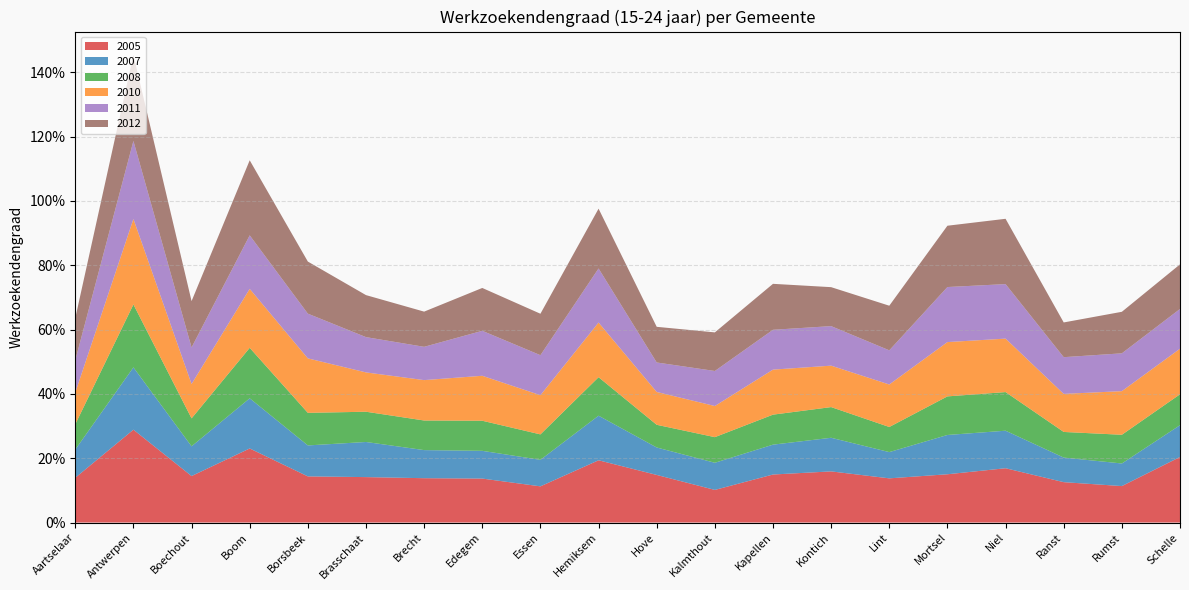

Reading left to right, extract all data points from this chart.

2005: 0.1	0.3	0.1	0.2	0.1	0.1	0.1	0.1	0.1	0.2	0.1	0.1	0.1	0.2	0.1	0.2	0.2	0.1	0.1	0.2
2007: 0.1	0.2	0.1	0.2	0.1	0.1	0.1	0.1	0.1	0.1	0.1	0.1	0.1	0.1	0.1	0.1	0.1	0.1	0.1	0.1
2008: 0.1	0.2	0.1	0.2	0.1	0.1	0.1	0.1	0.1	0.1	0.1	0.1	0.1	0.1	0.1	0.1	0.1	0.1	0.1	0.1
2010: 0.1	0.3	0.1	0.2	0.2	0.1	0.1	0.1	0.1	0.2	0.1	0.1	0.1	0.1	0.1	0.2	0.2	0.1	0.1	0.1
2011: 0.1	0.2	0.1	0.2	0.1	0.1	0.1	0.1	0.1	0.2	0.1	0.1	0.1	0.1	0.1	0.2	0.2	0.1	0.1	0.1
2012: 0.1	0.3	0.1	0.2	0.2	0.1	0.1	0.1	0.1	0.2	0.1	0.1	0.1	0.1	0.1	0.2	0.2	0.1	0.1	0.1